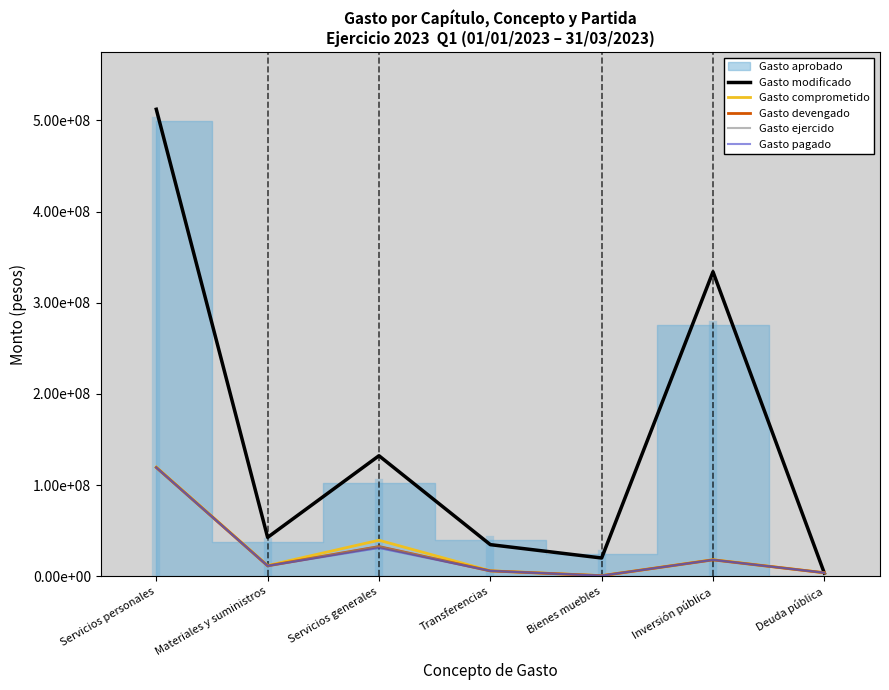

At which label does Gasto modificado reach its minimum?

Deuda pública